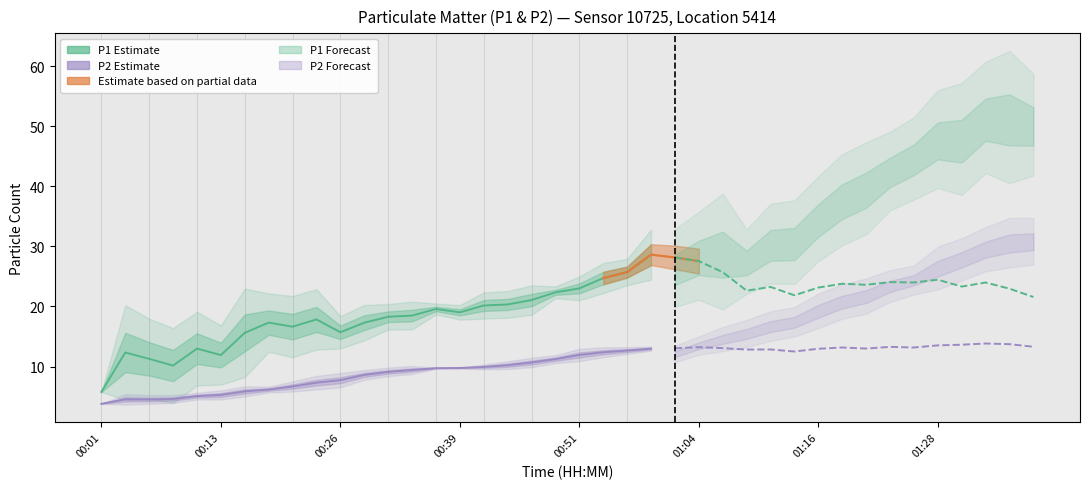

Which series has the largest total across all categories?

P1